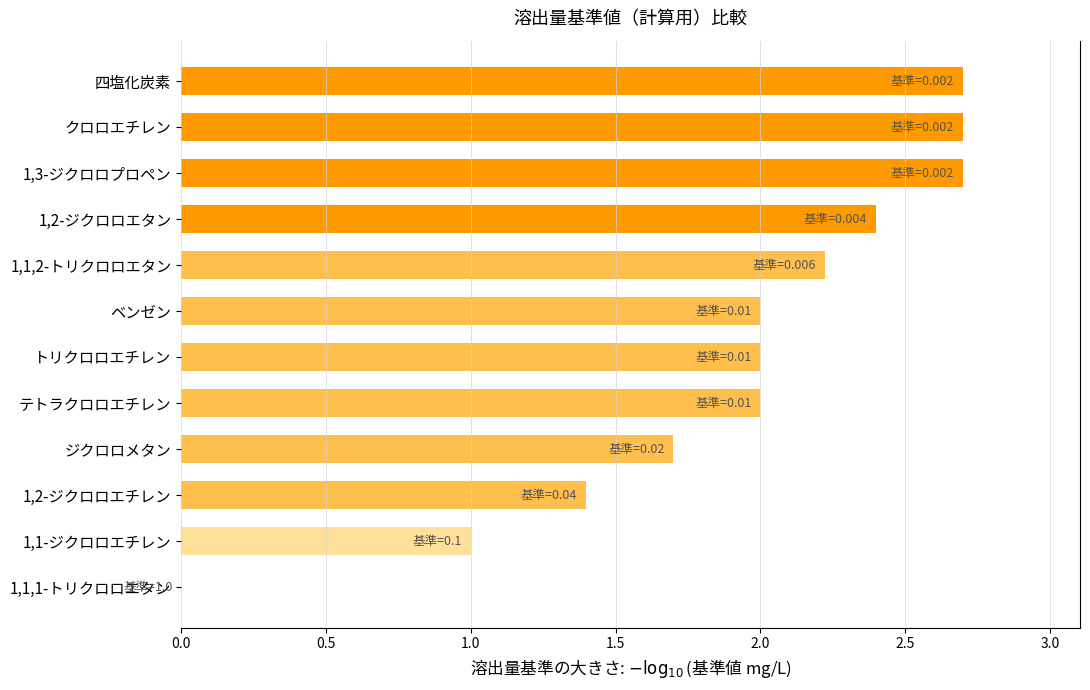

How many data points does each series have?

12